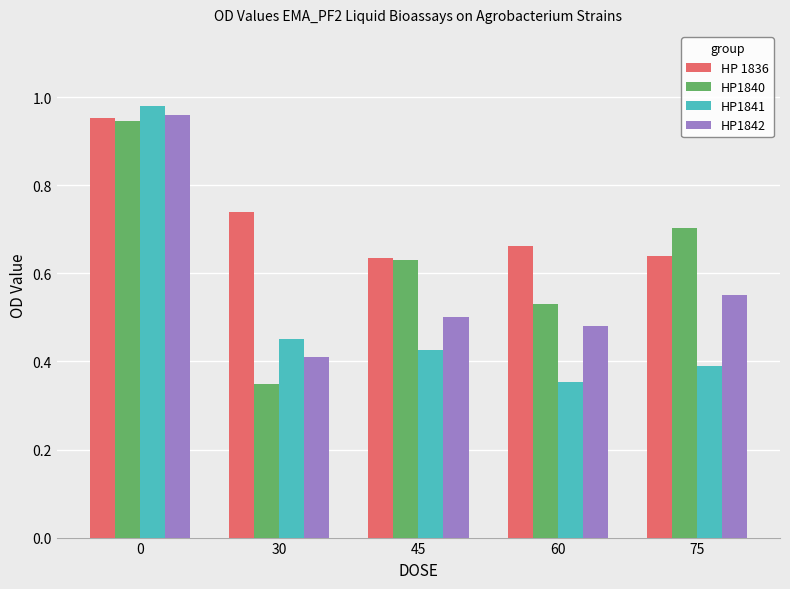

How many groups of bars are there?

5